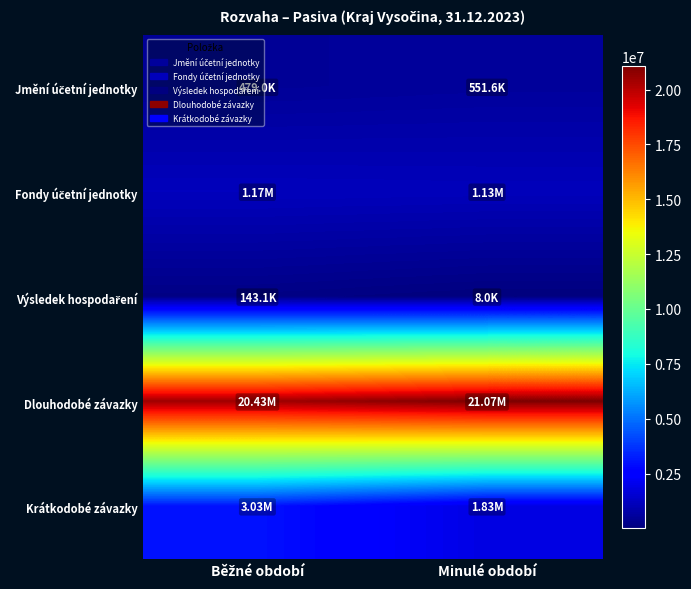

Between Minulé období and Běžné období, which is larger?

Minulé období